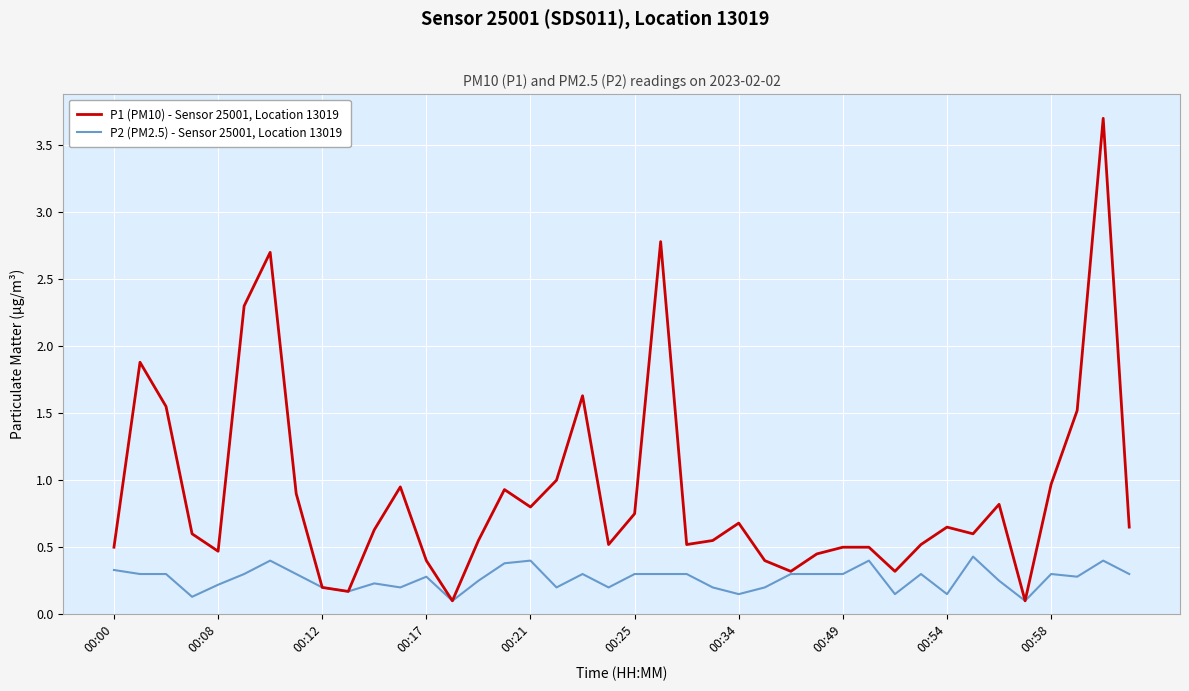

Which series has the largest total across all categories?

P1 (PM10) - Sensor 25001, Location 13019